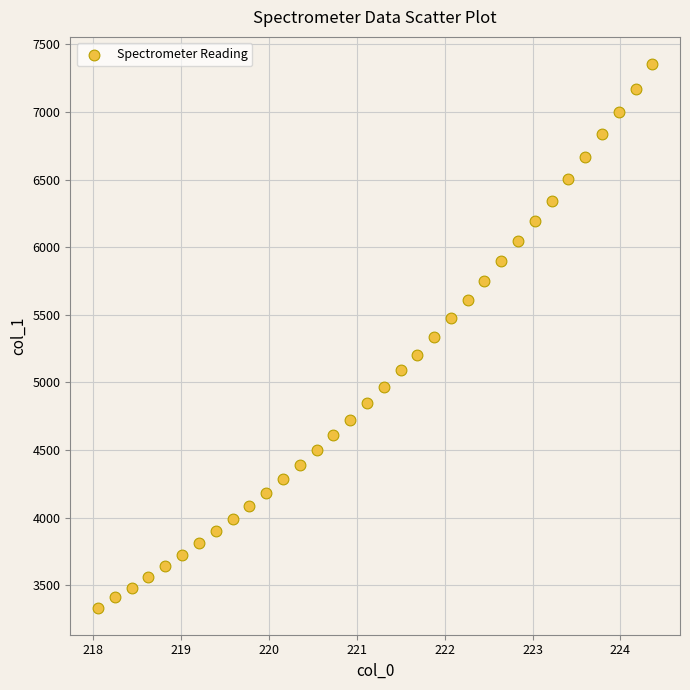

What is the range of X values (max minus min)?

6.3